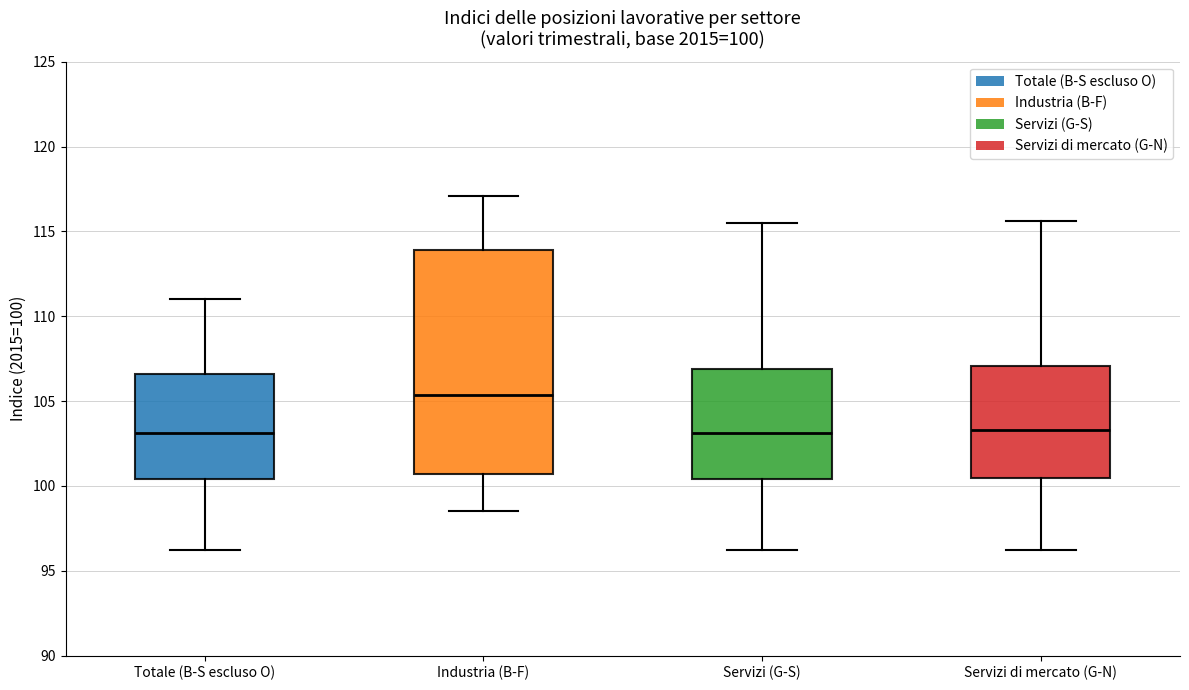

Comparing the boxes themselves (not the whiskers), which one is the tallest?

Industria (B-F)